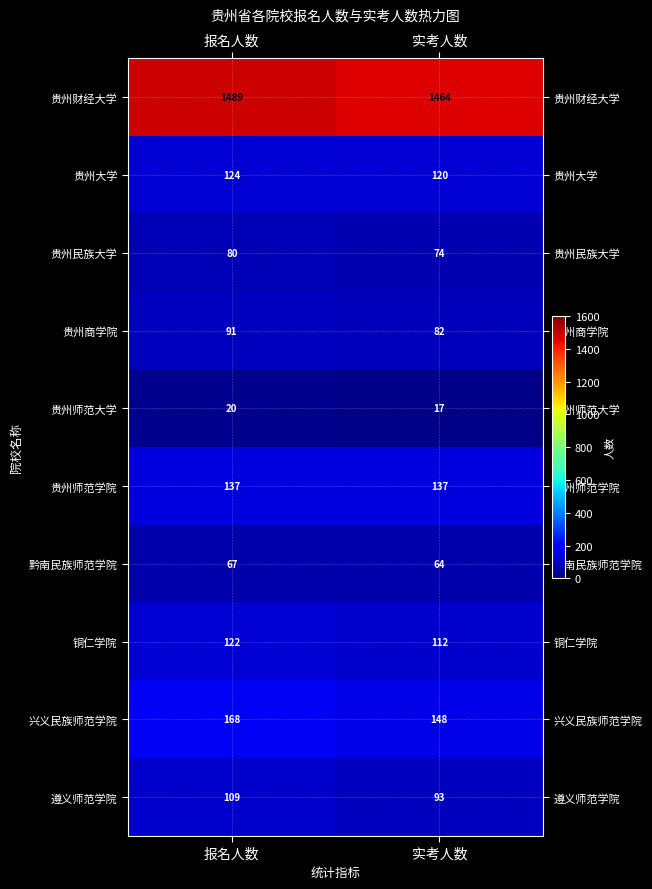

Which category has the highest value in the 贵州商学院 series?

报名人数